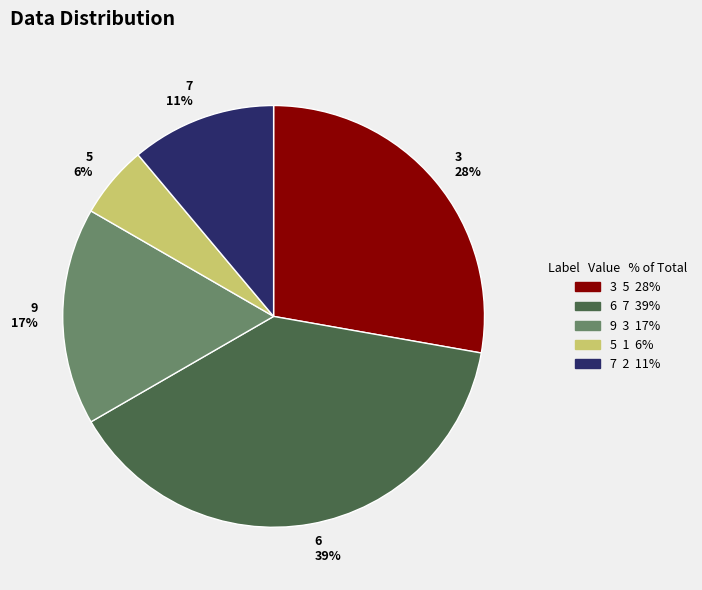

Which has a higher value, 3 or 7?

3